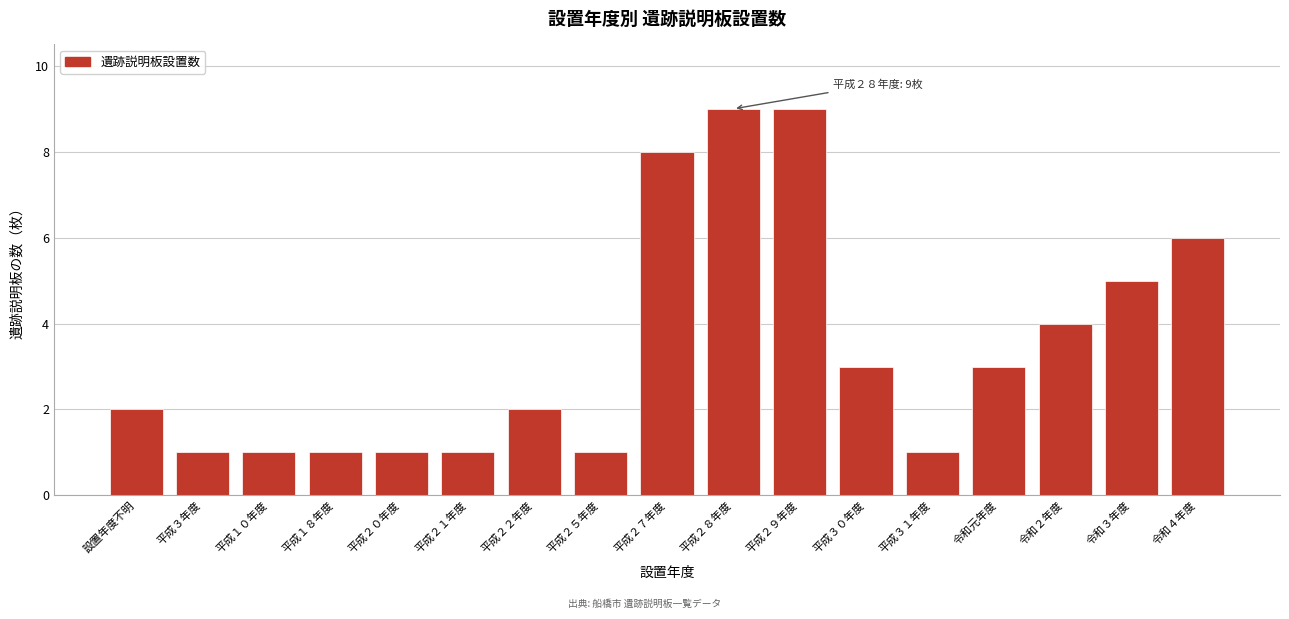

Reading right to left, extract all data points from this chart.

令和４年度=6	令和３年度=5	令和２年度=4	令和元年度=3	平成３１年度=1	平成３０年度=3	平成２９年度=9	平成２８年度=9	平成２７年度=8	平成２５年度=1	平成２２年度=2	平成２１年度=1	平成２０年度=1	平成１８年度=1	平成１０年度=1	平成３年度=1	設置年度不明=2